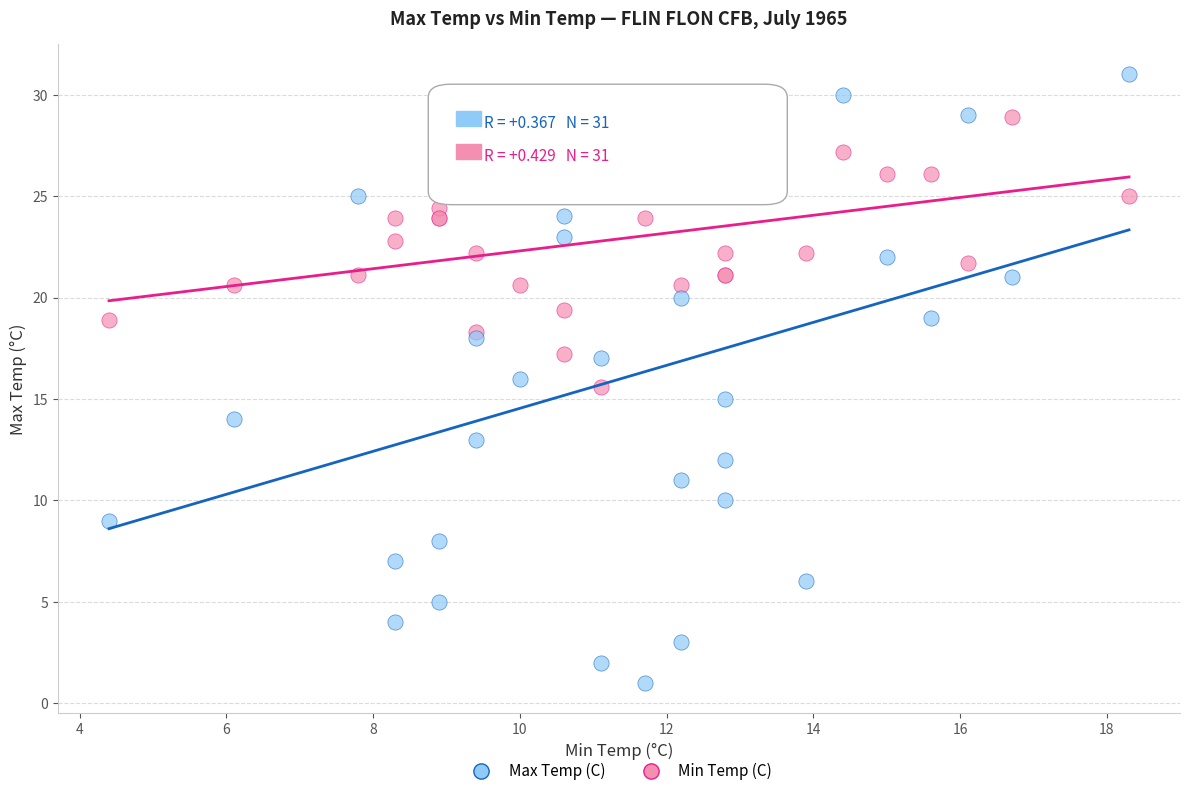

Which series has the largest Y range (max minus min)?

Min Temp (C)